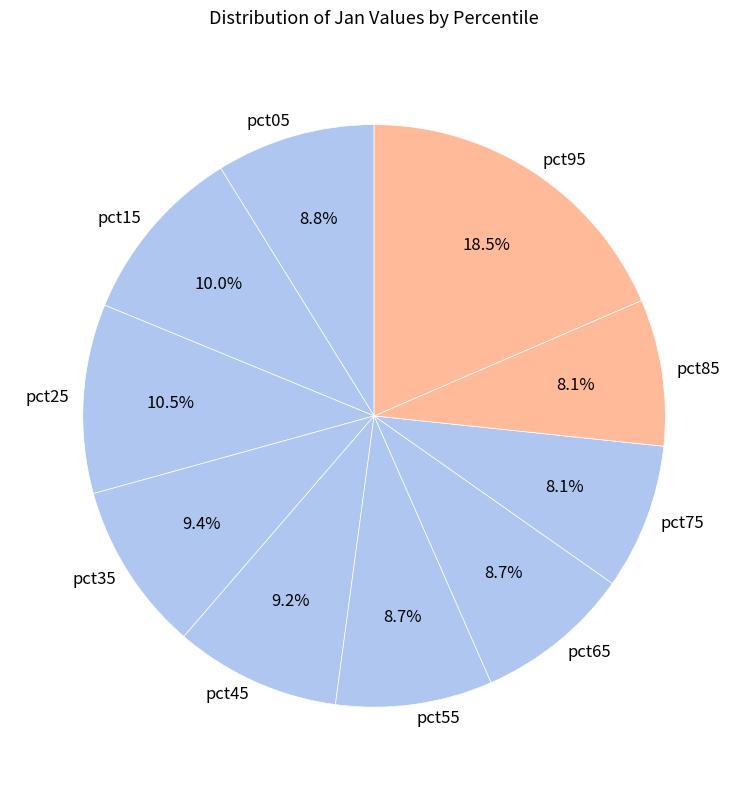

What portion of the pie excludes pct45?

90.8%